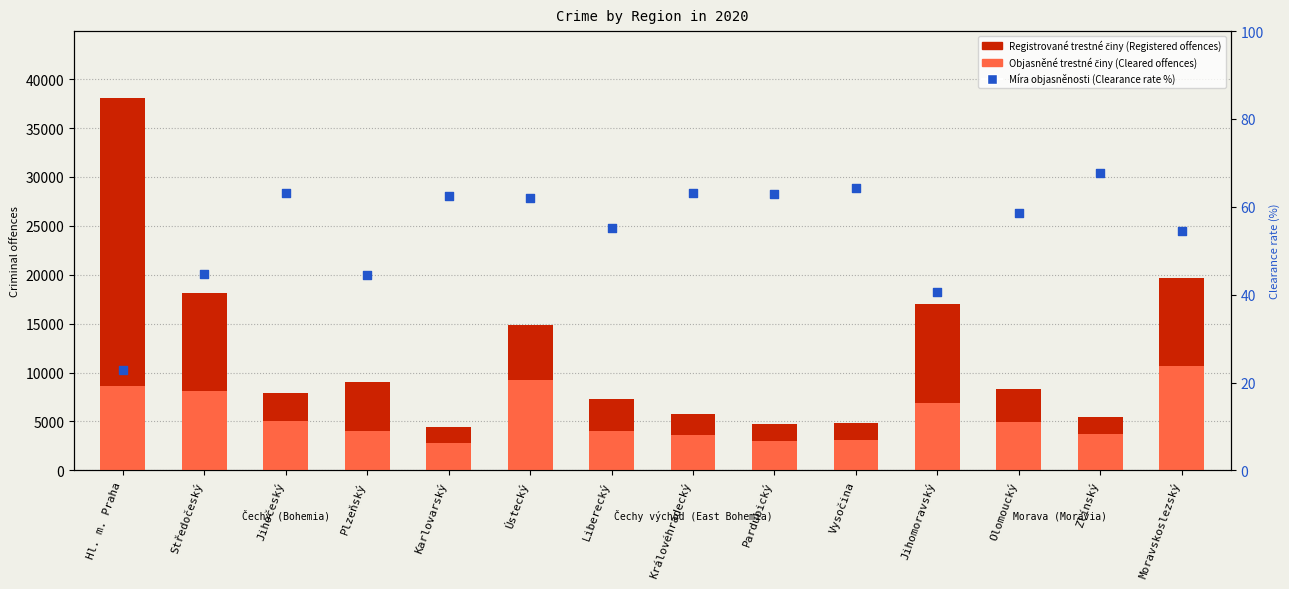

At which category is the sum across all series the highest?

Hl. m. Praha